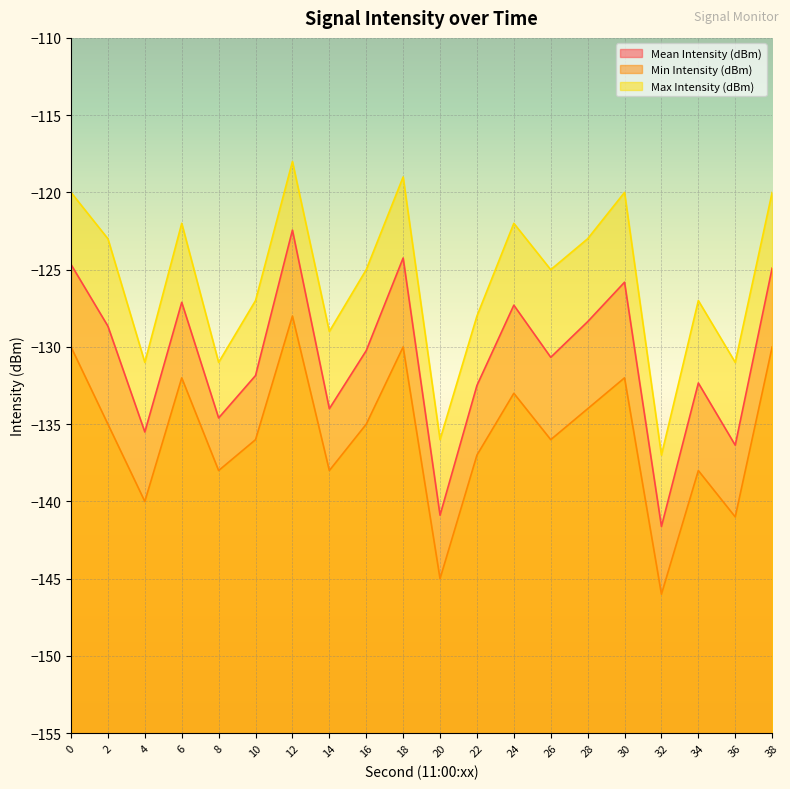

True or false: Max Intensity (dBm) and Mean Intensity (dBm) intersect in this chart.

False